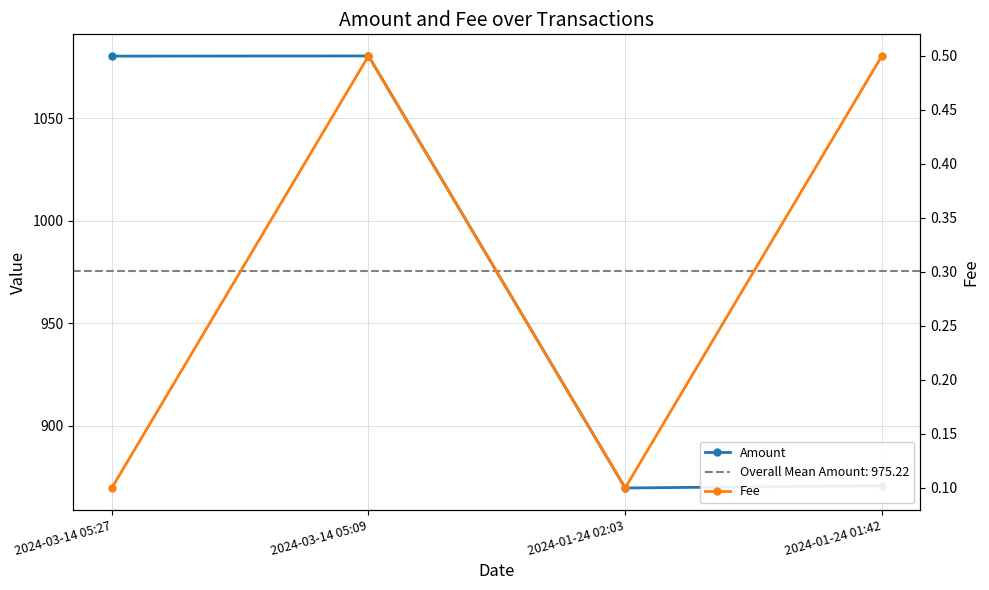

Does the chart display data point markers on the line(s)?

Yes